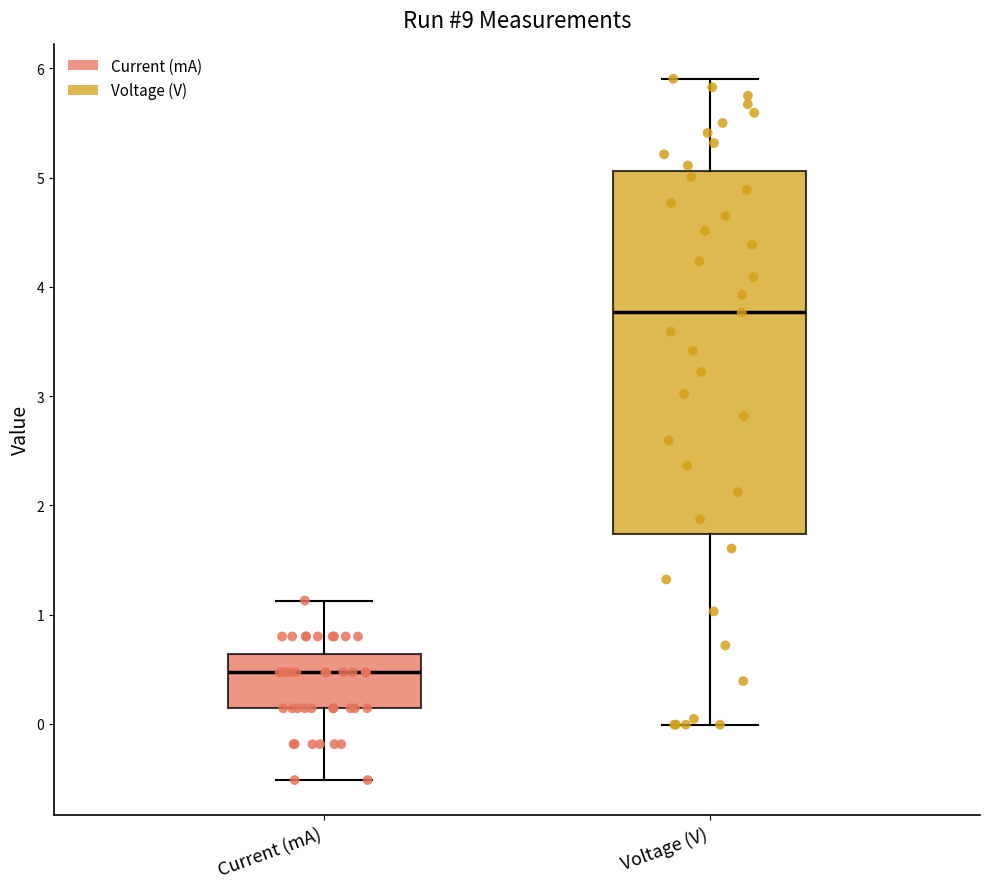

Which box's median line is the highest?

Voltage (V)